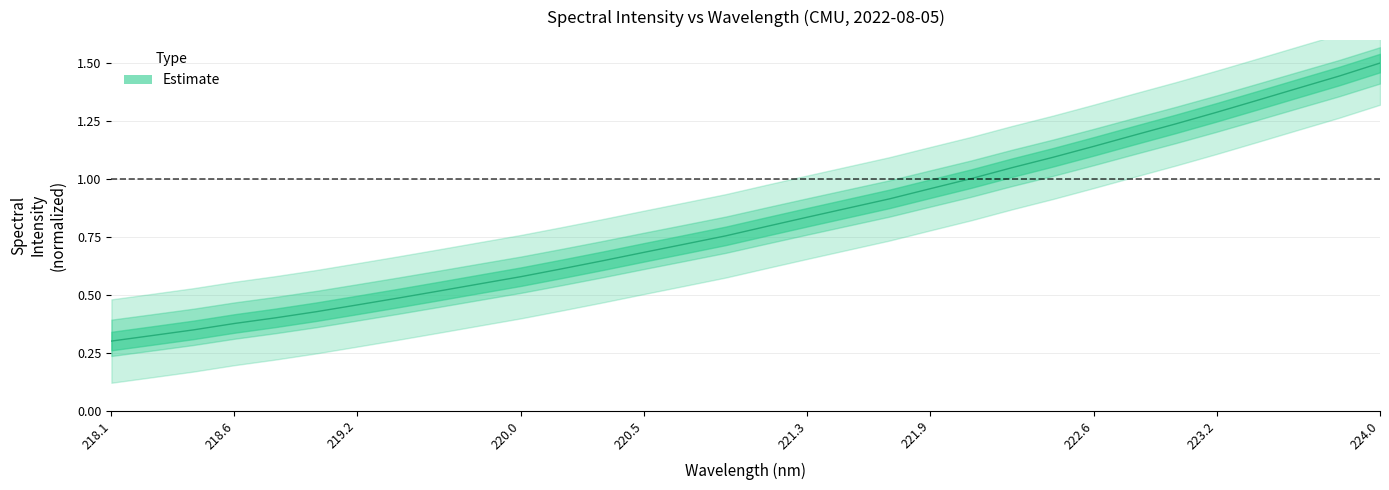

What is the change in value from 220.3533 to 220.9264?

+0.1